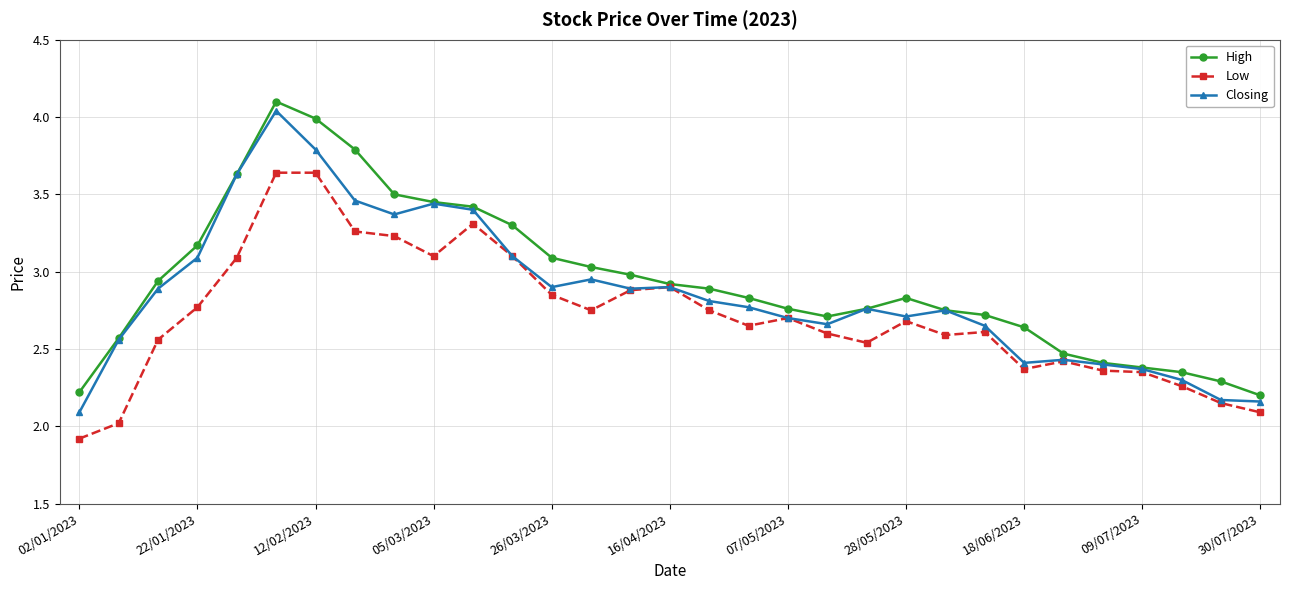

True or false: Closing has more than 2 interior local peaks.

True